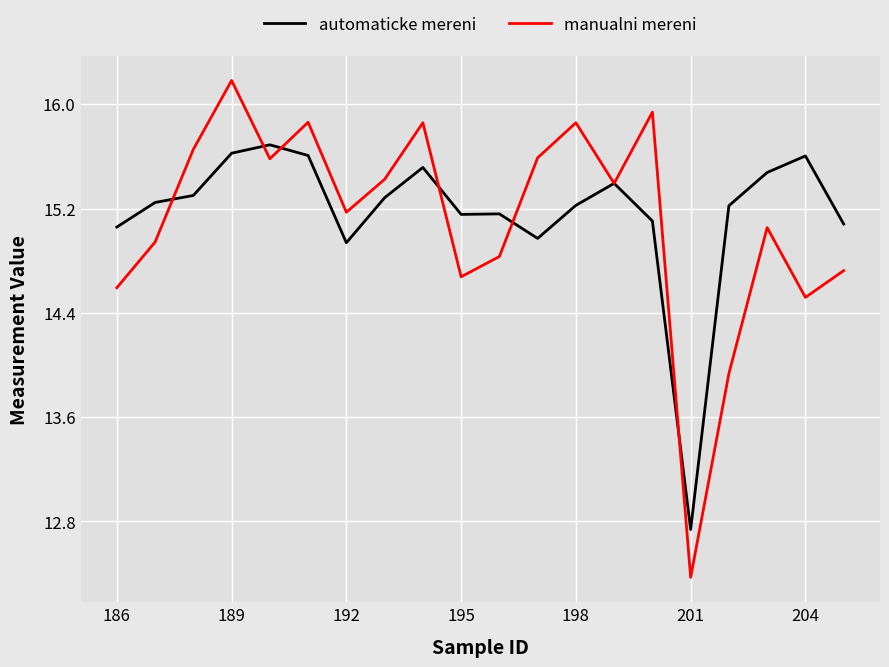

List the series in order of their peak value, lowest first.

automaticke mereni, manualni mereni